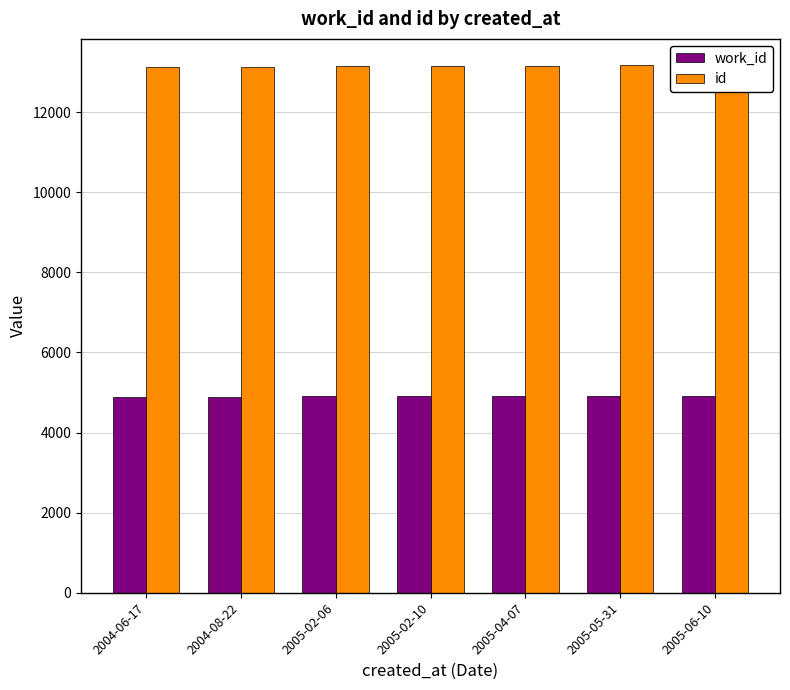

What is the average value of the work_id series?

4904.1